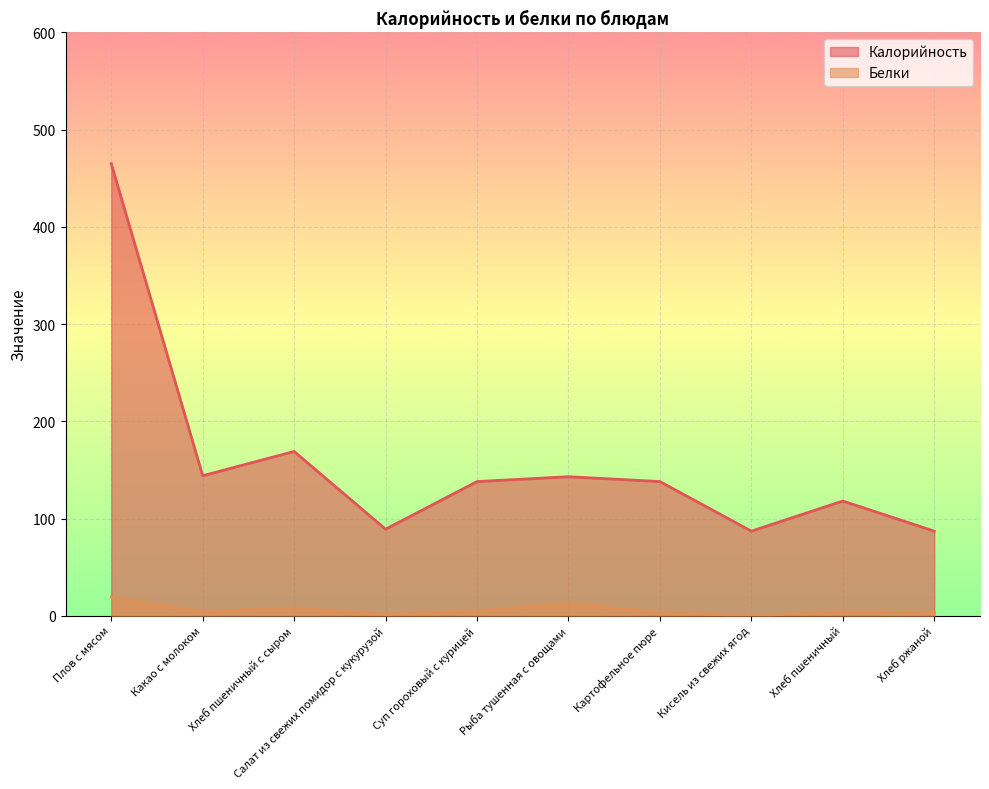

True or false: Белки and Калорийность intersect in this chart.

False